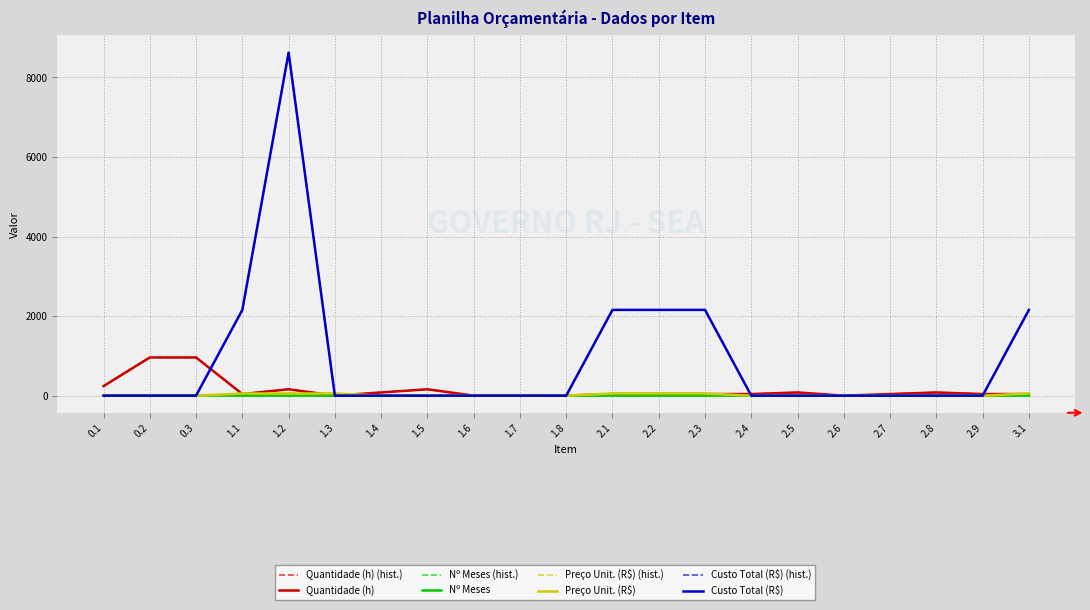

Between which two adjacent categories do Preço Unit. (R$) and Nº Meses first intersect?

0.3 and 1.1